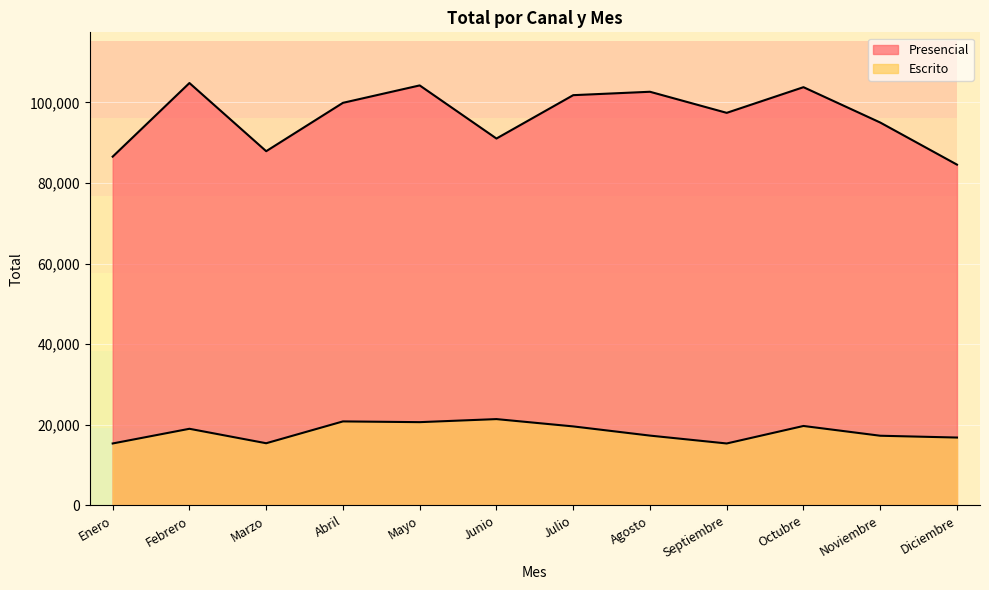

What is the difference between the maximum and minimum values in the Presencial series?

20242